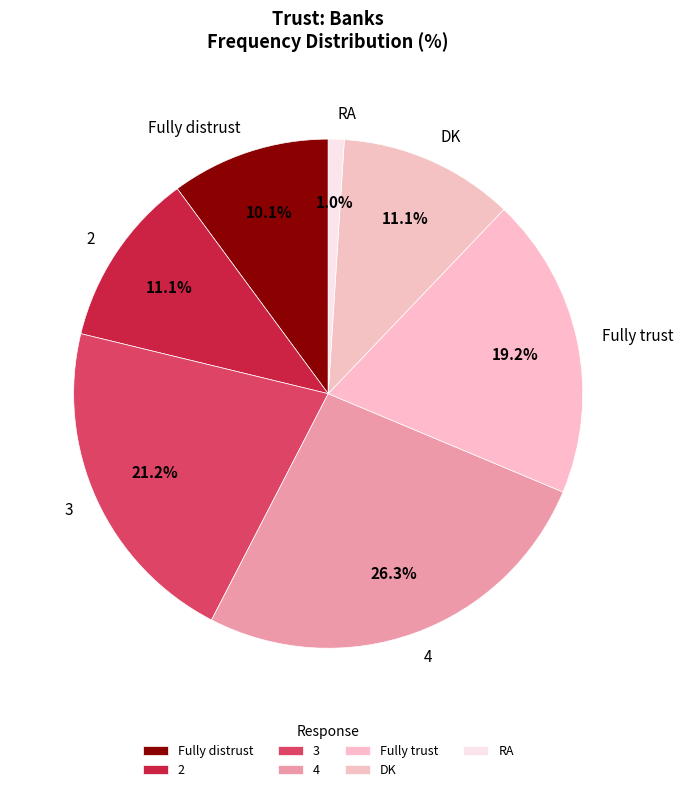

To the nearest percent, what portion does 4 represent?

26%